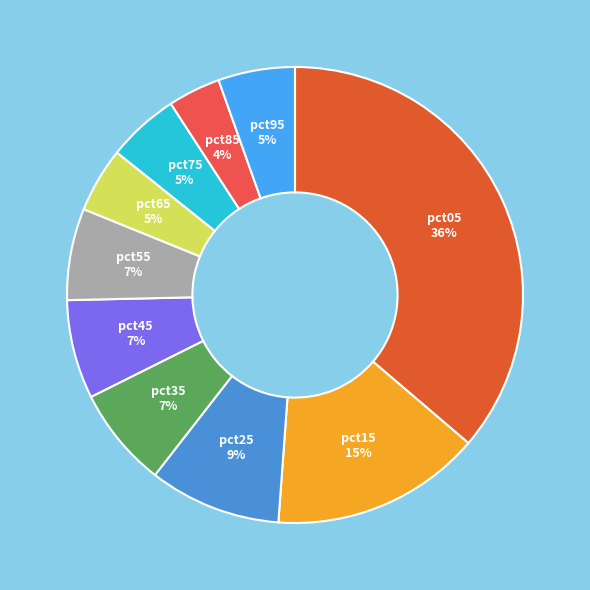

Which slice is the largest?

pct05